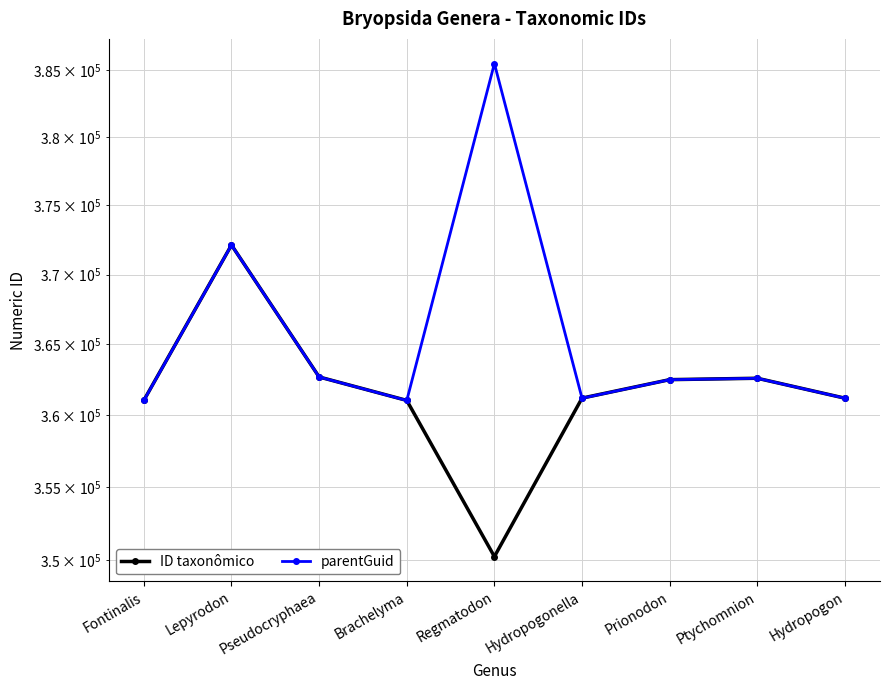

What is the sum of all parentGuid values?

3289946